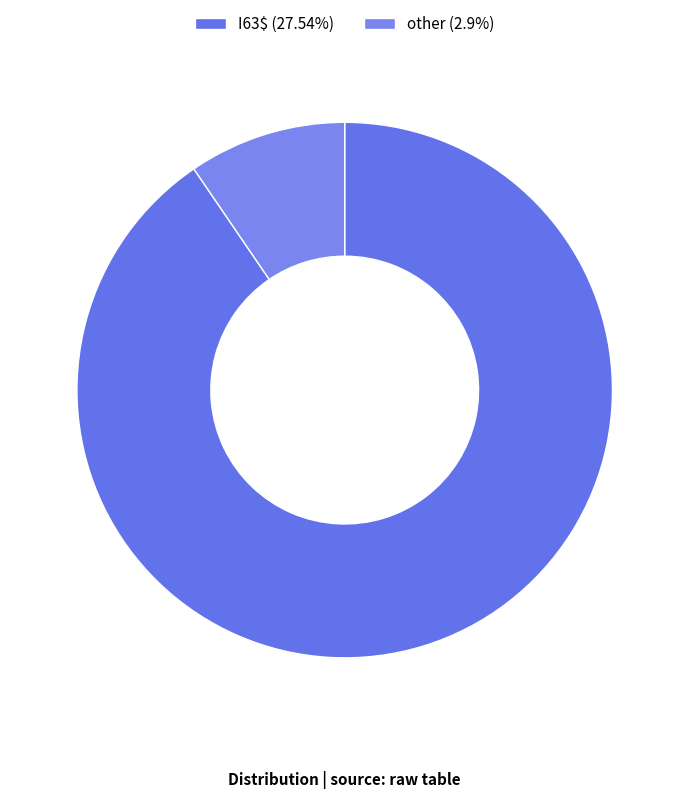

To the nearest percent, what is the difference between the I63$ and other slice percentages?

81%